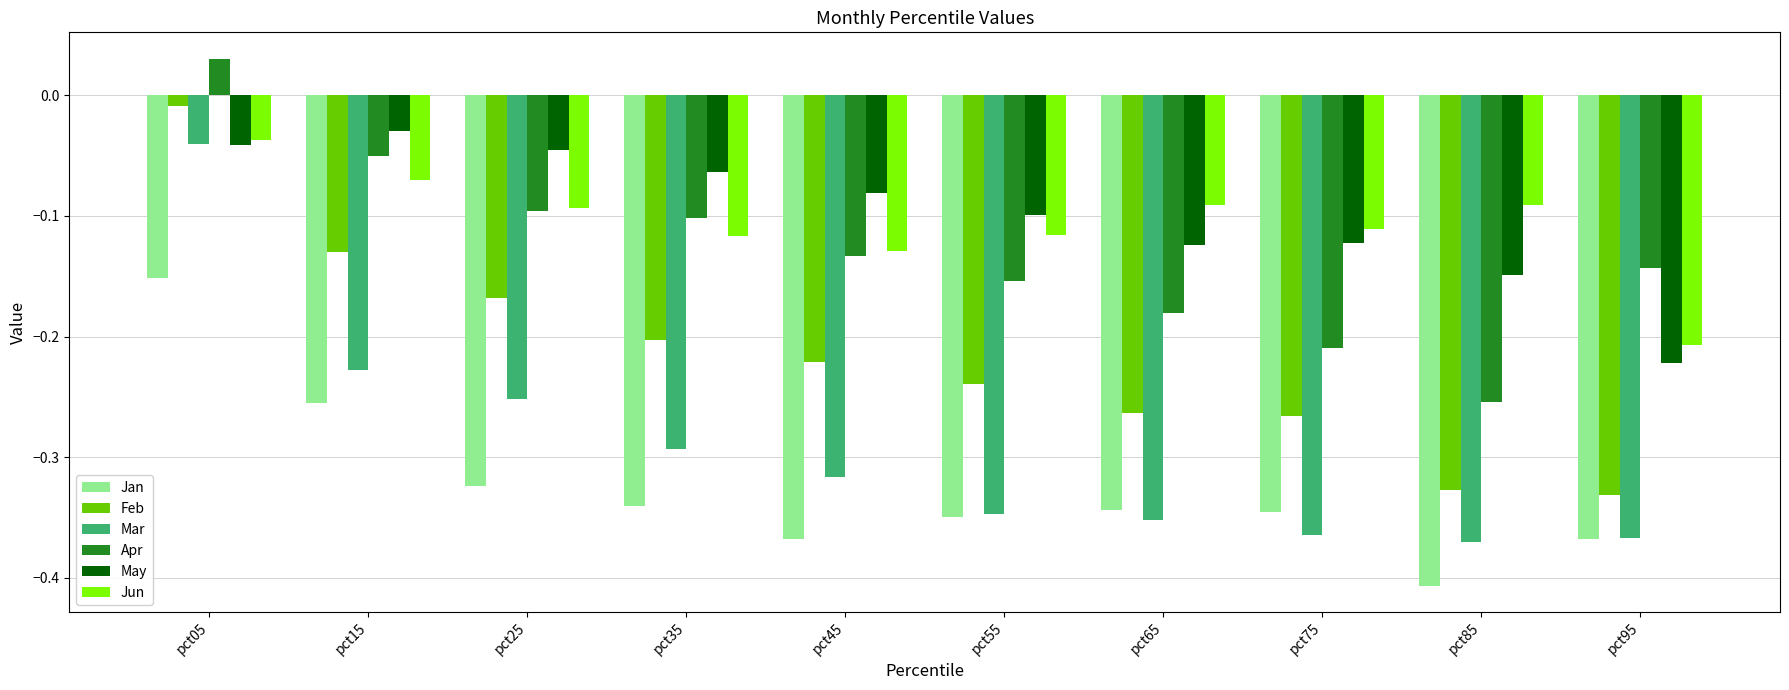

Count the number of data series in this chart.

6